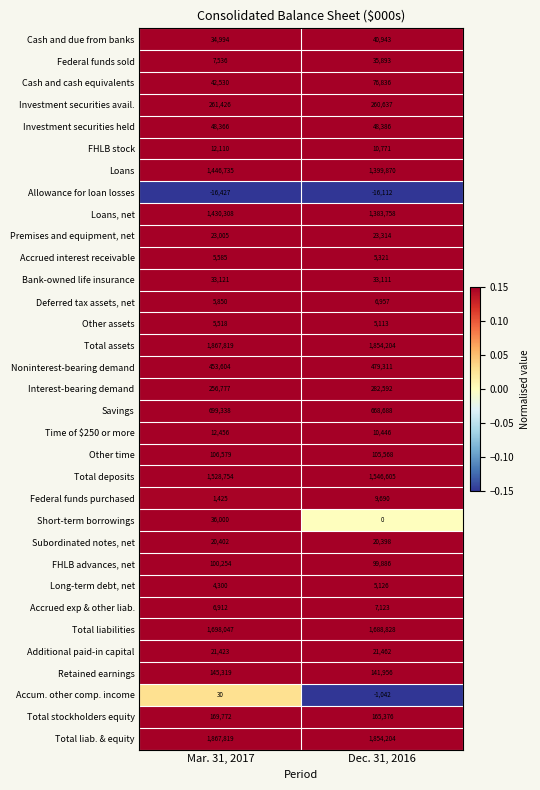

The Premises and equipment, net series shows 37996 at Mar. 31, 2017. True or false?

False